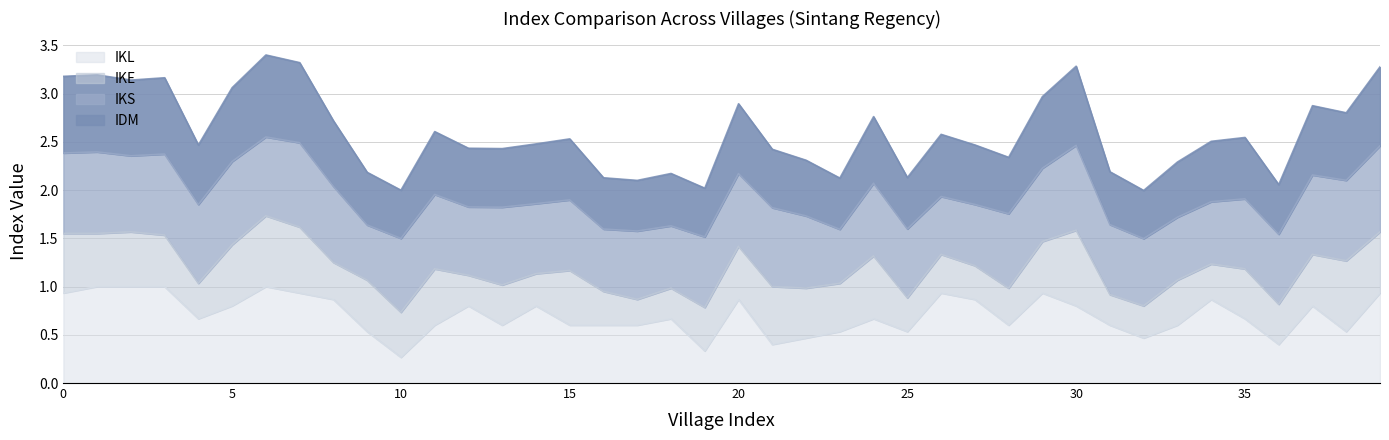

What is the total value across all series at 10?

2.0